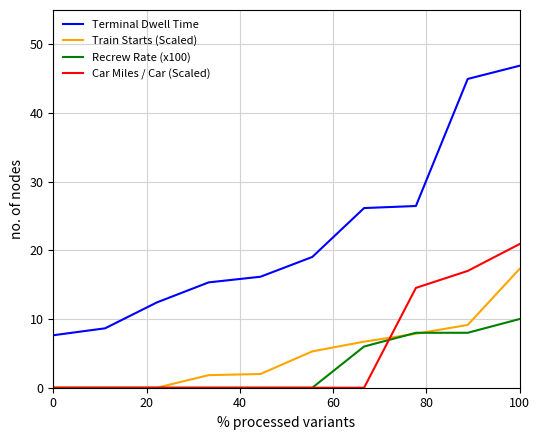

What are all the series names shown in the legend?

Terminal Dwell Time, Train Starts (Scaled), Recrew Rate (x100), Car Miles / Car (Scaled)